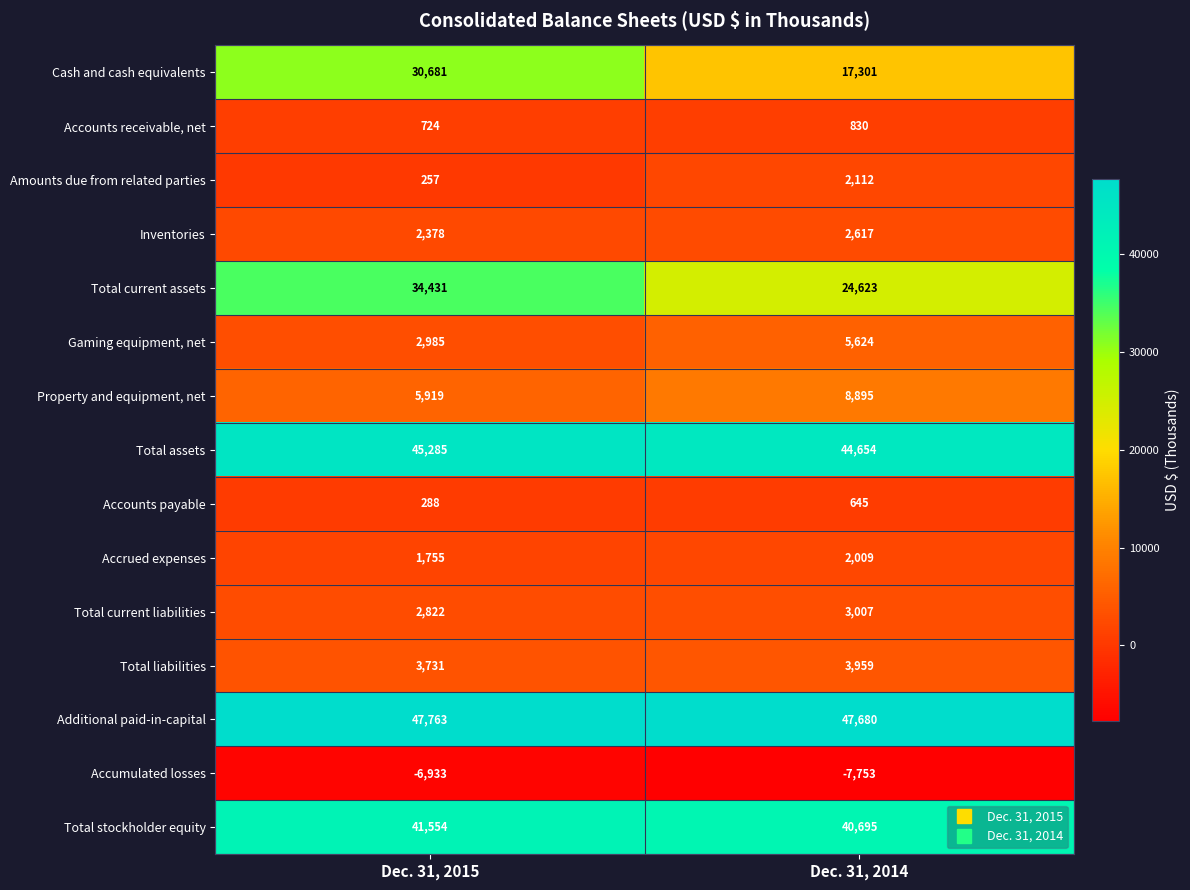

What is the approximate value of Total liabilities at Dec. 31, 2015, to the nearest 50?

3750